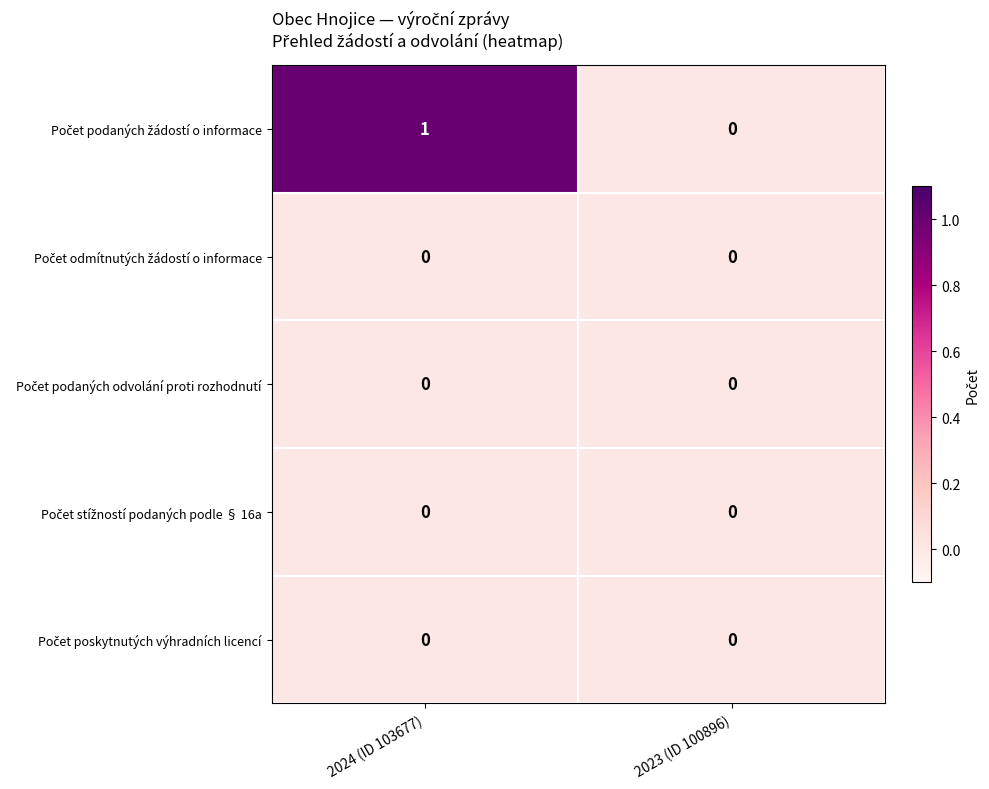

What is the spread (max minus min) of values at 2024 (ID 103677)?

1